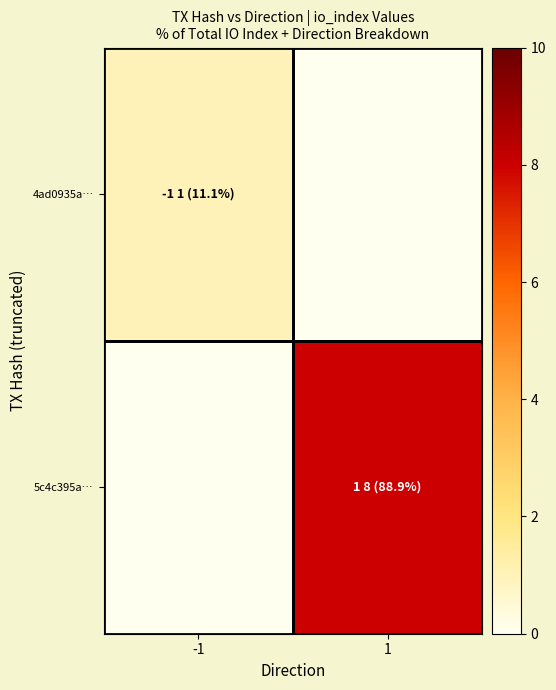

Which series has the largest total across all categories?

5c4c395a…